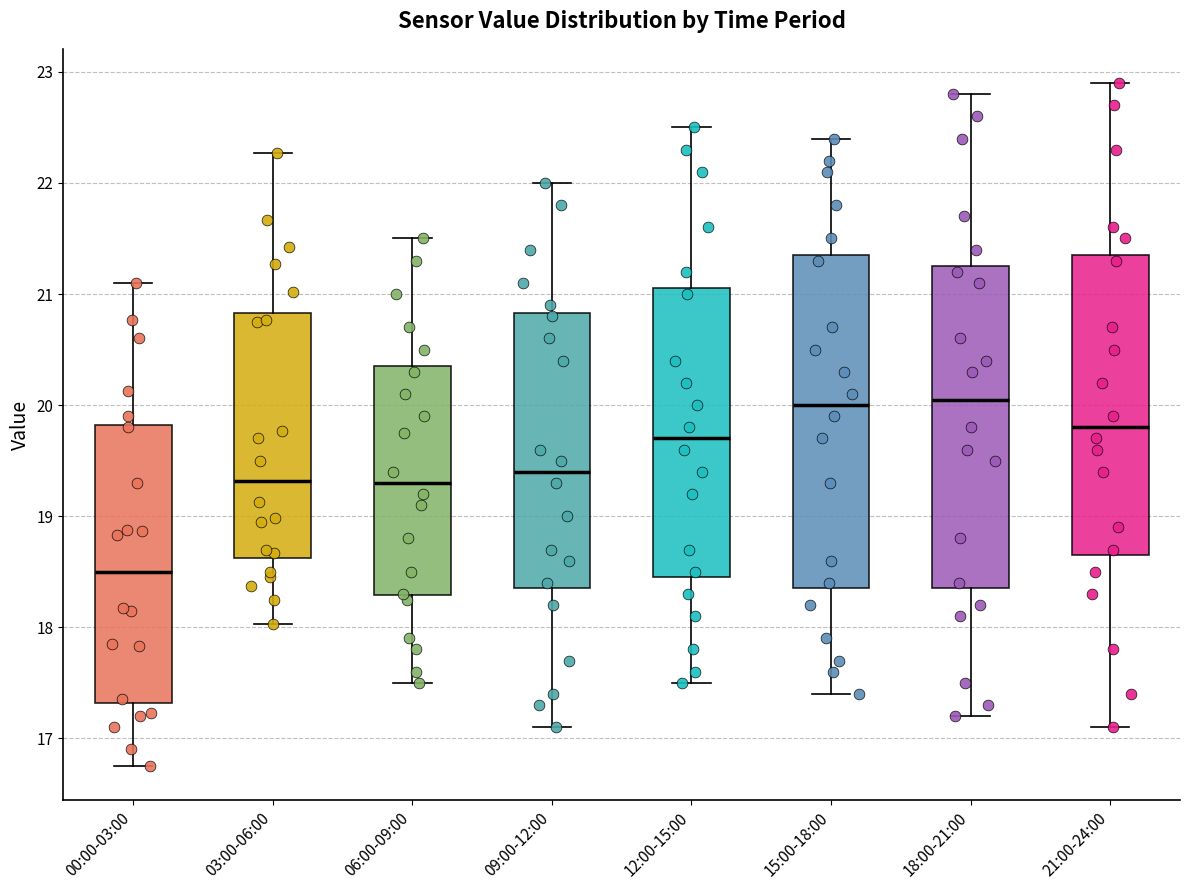

Reading left to right, read every box against the y-axis: the position of its median line, the range the box covers, and the ends of its whiskers. The values are not printed on the chart, so give them approximately, as read against the axis.

00:00-03:00: median 18.5, box 17.3 to 19.8, whiskers 16.8 to 21.1
03:00-06:00: median 19.3, box 18.6 to 20.8, whiskers 18.0 to 22.3
06:00-09:00: median 19.3, box 18.3 to 20.4, whiskers 17.5 to 21.5
09:00-12:00: median 19.4, box 18.4 to 20.8, whiskers 17.1 to 22.0
12:00-15:00: median 19.7, box 18.5 to 21.1, whiskers 17.5 to 22.5
15:00-18:00: median 20.0, box 18.4 to 21.4, whiskers 17.4 to 22.4
18:00-21:00: median 20.1, box 18.4 to 21.3, whiskers 17.2 to 22.8
21:00-24:00: median 19.8, box 18.7 to 21.4, whiskers 17.1 to 22.9